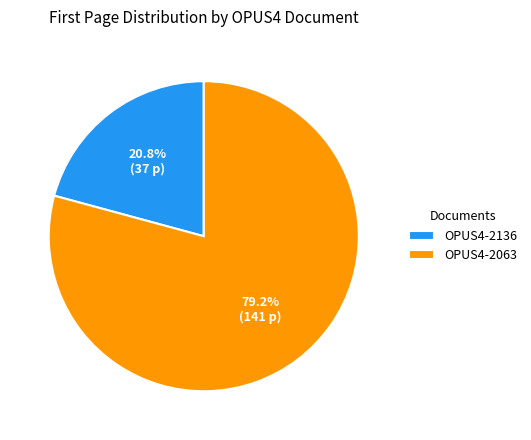

The OPUS4-2063 slice represents 88% of the pie. True or false?

False